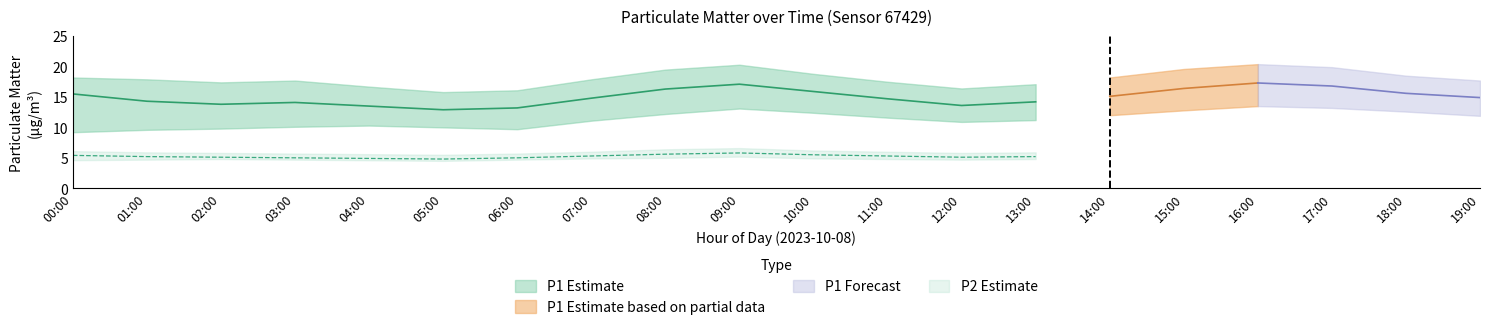

Is it true that P2 equals 1.3 at 04:00?

False